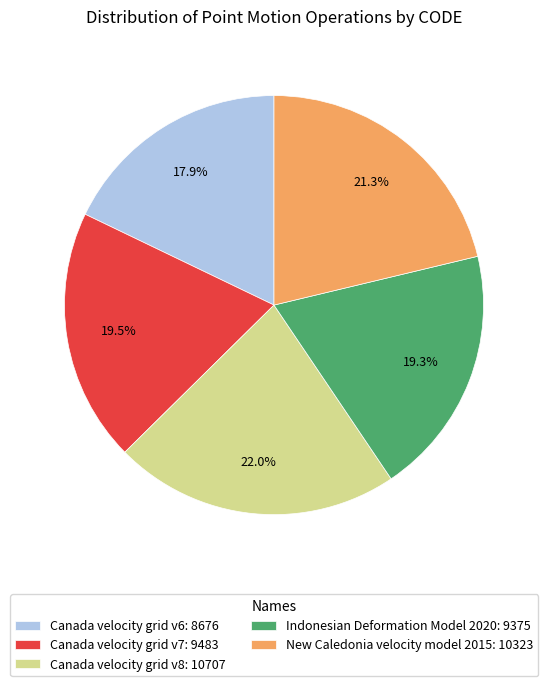

How many segments does this pie chart have?

5